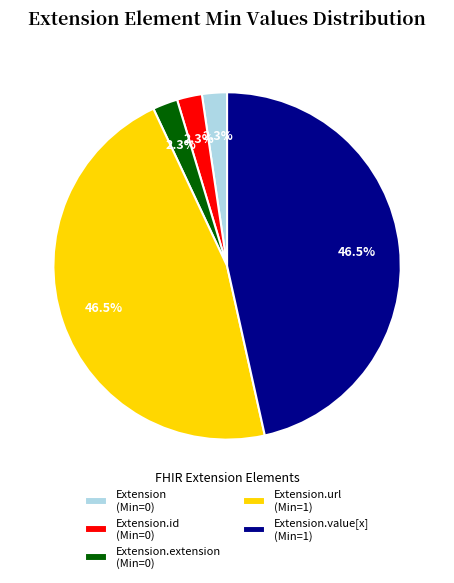

Does Extension.url (Min=1) represent more than half of the total?

No